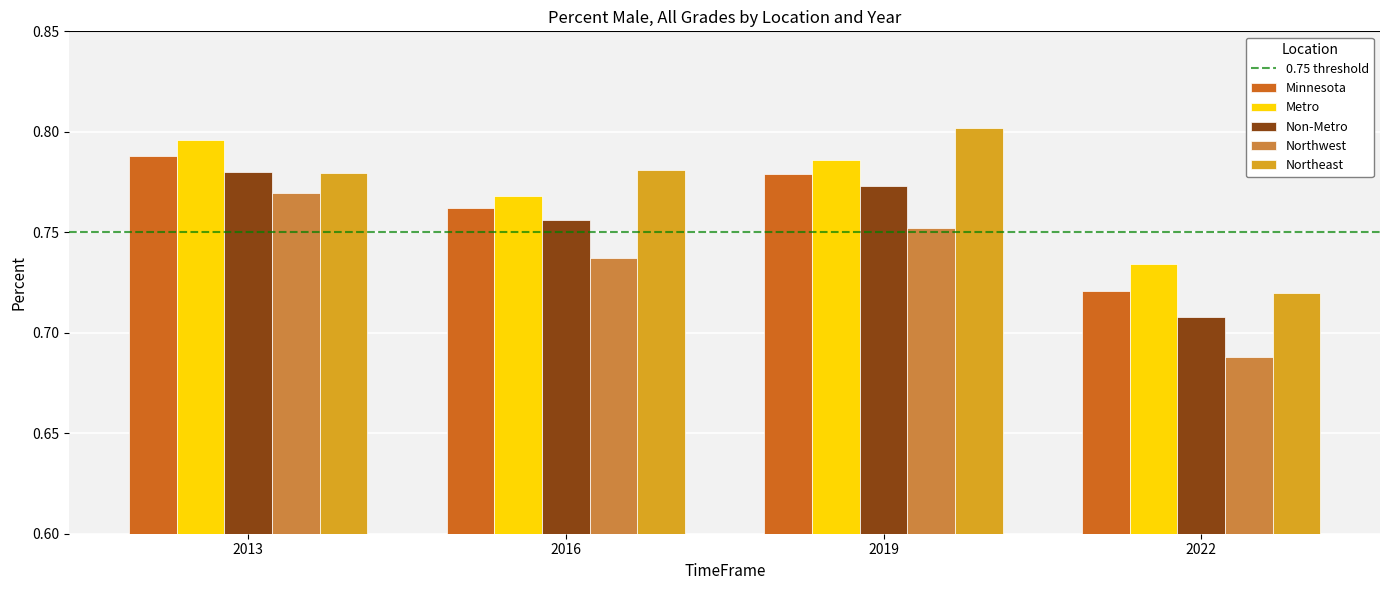

What is the sum of the Northeast values at 2019 and 2022?

1.5